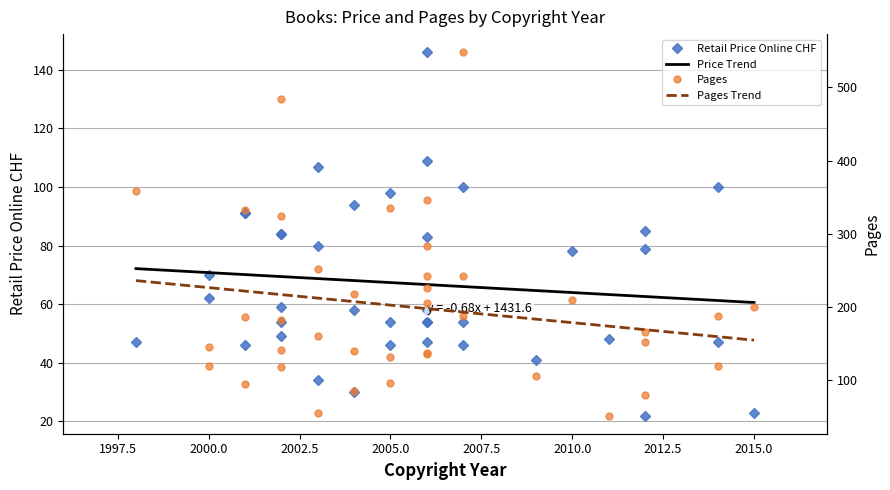

At how many categories does at least one series exceed 371?

2